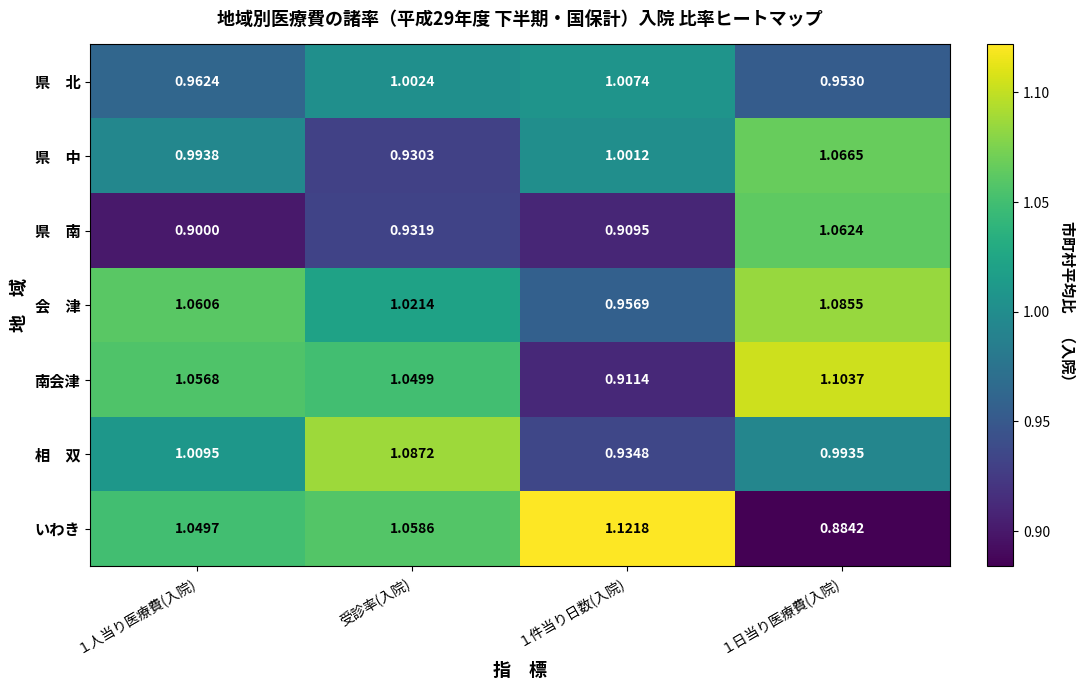

Which label corresponds to the largest value in the chart?

１件当り日数(入院)